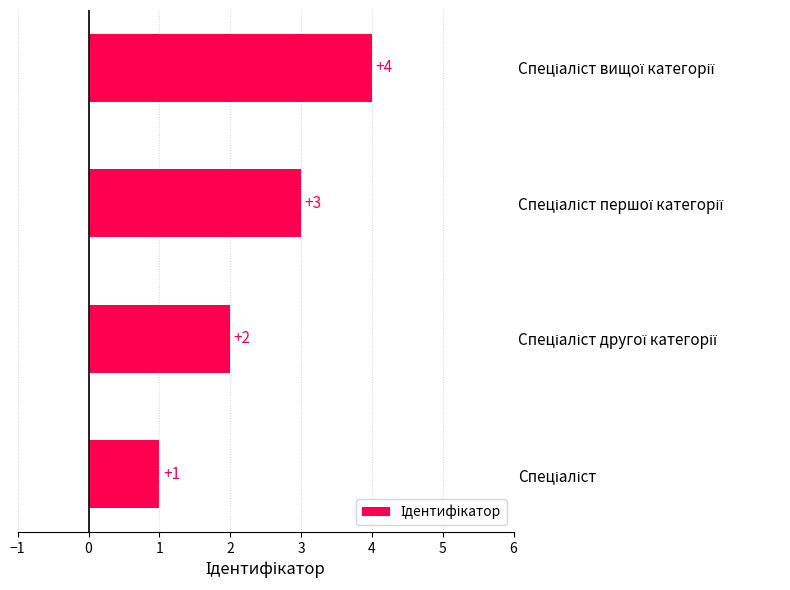

What is the difference between the maximum and minimum values?

3